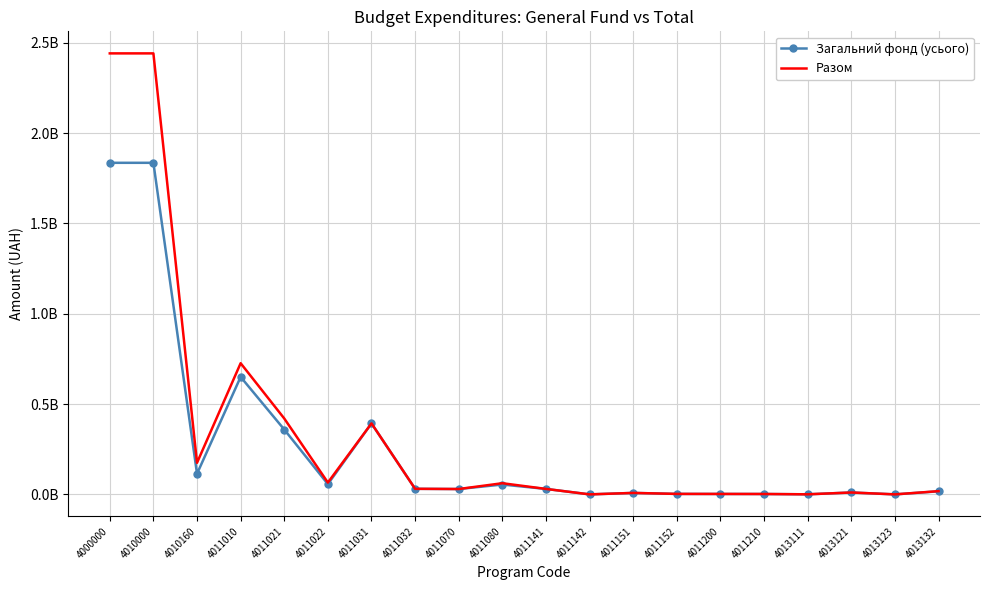

What are all the series names shown in the legend?

Загальний фонд (усього), Разом